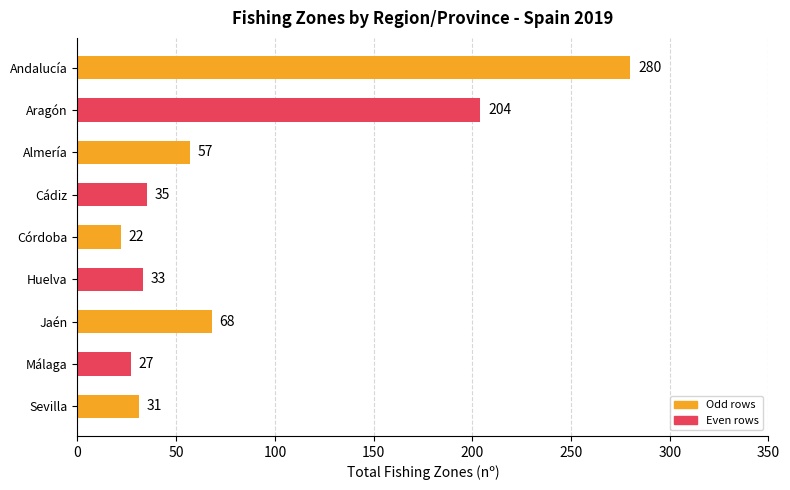

What position from the bottom is Jaén?

3